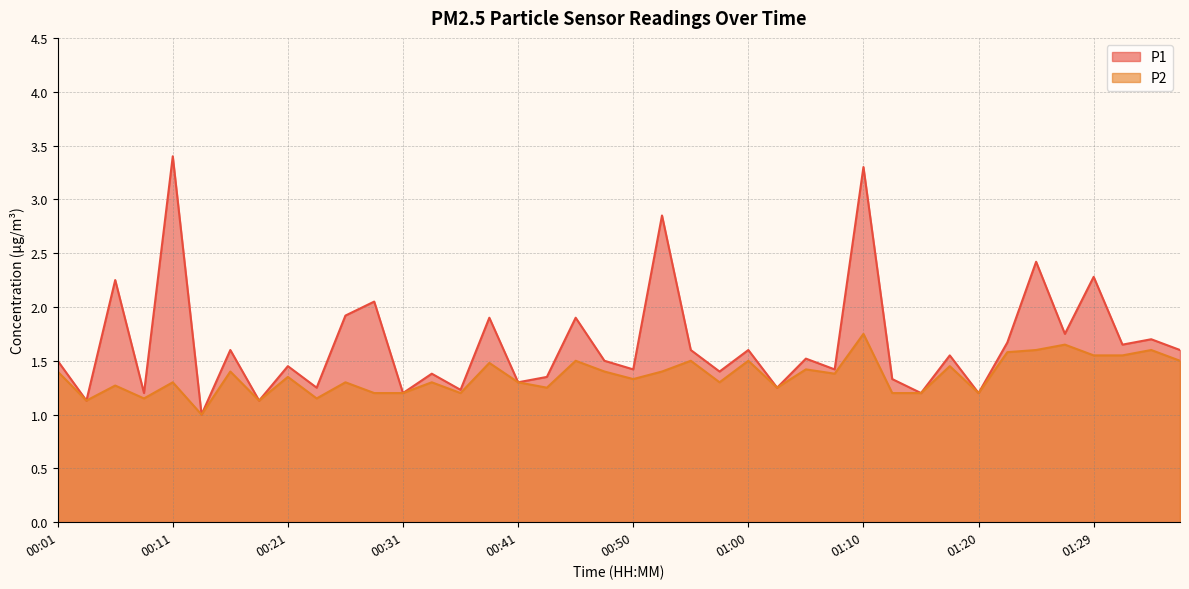

What is the average value of the P2 series?

1.4